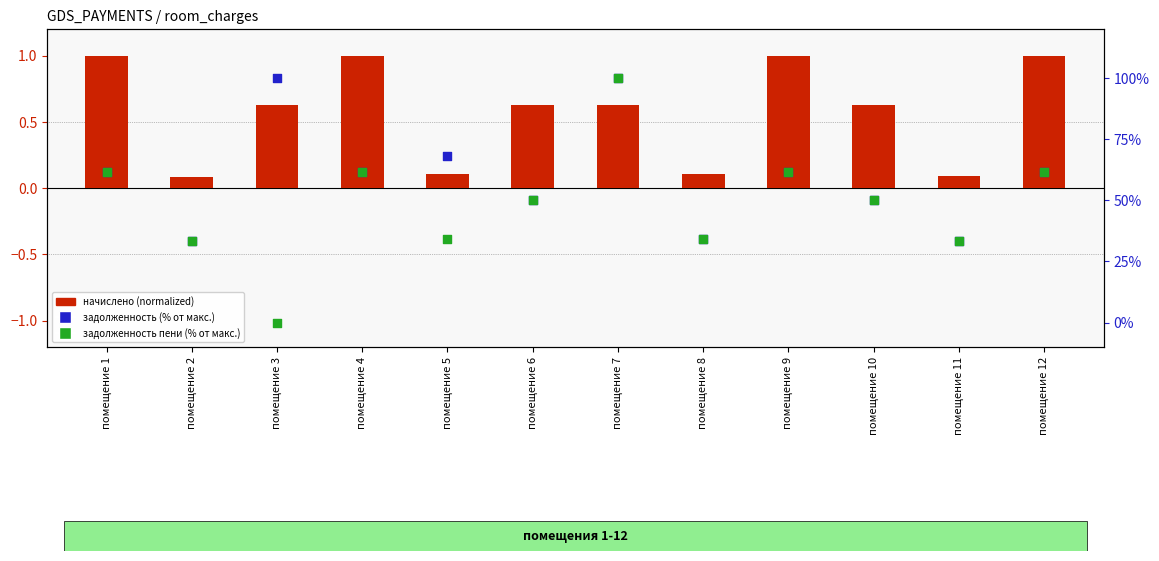

Which series has the largest total across all categories?

задолженность